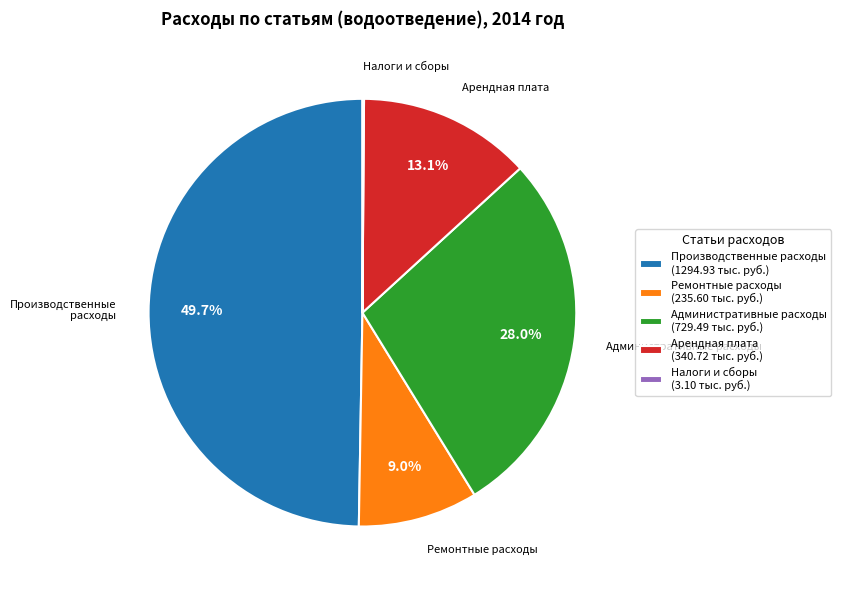

What portion of the pie excludes Производственные расходы (1294.93 тыс. руб.)?

50.3%